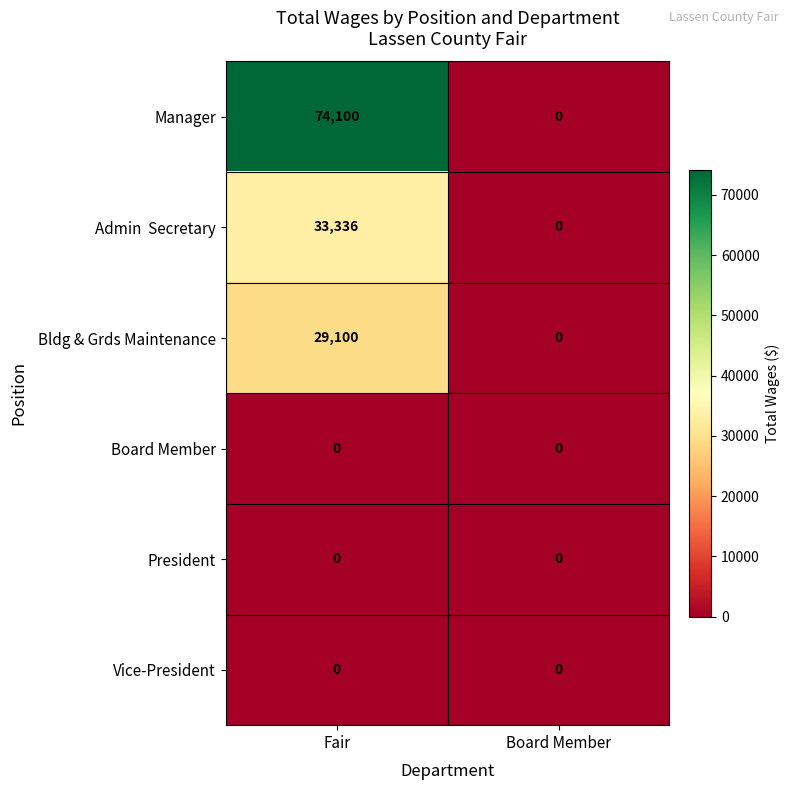

Which series has the widest spread of values?

Manager